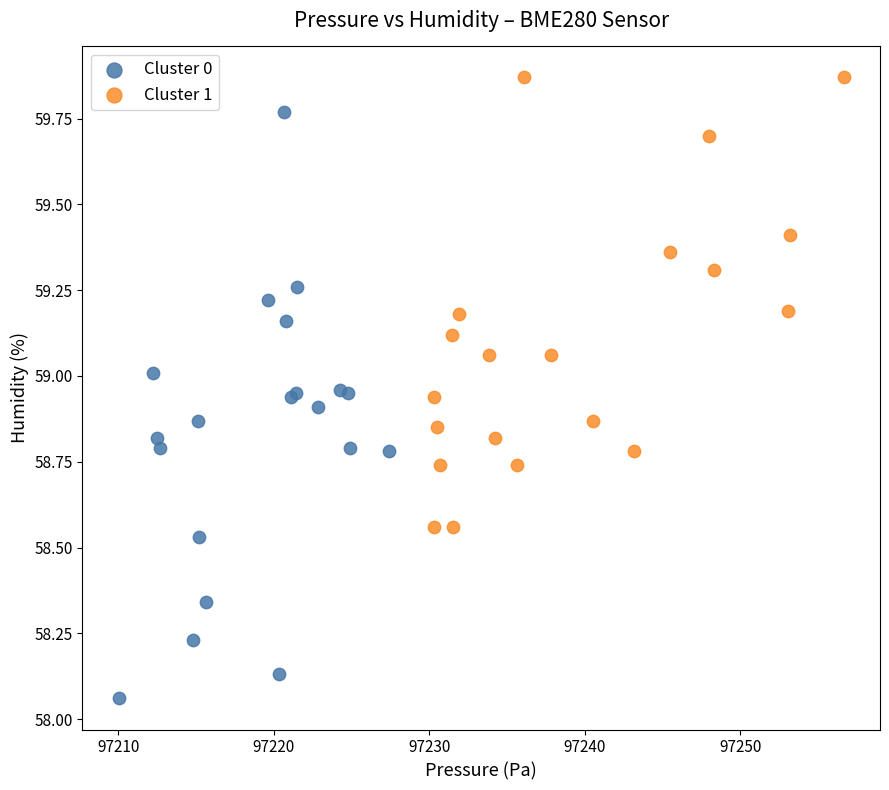

Which series has the largest Y range (max minus min)?

Cluster 0